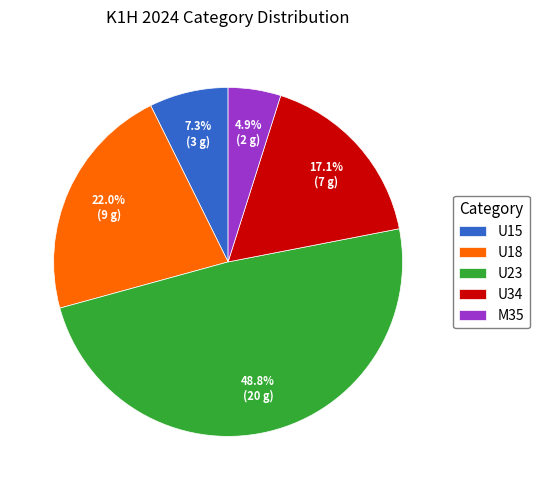

Count the number of slices in the pie.

5